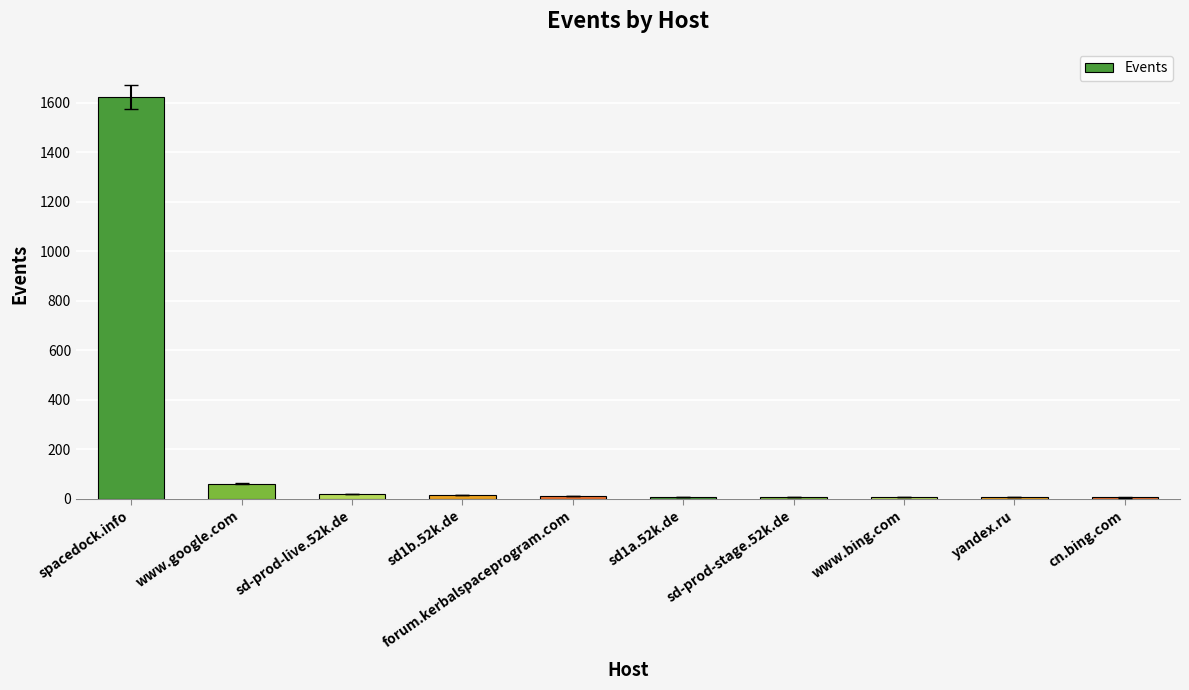

The value at www.google.com is 60. True or false?

True